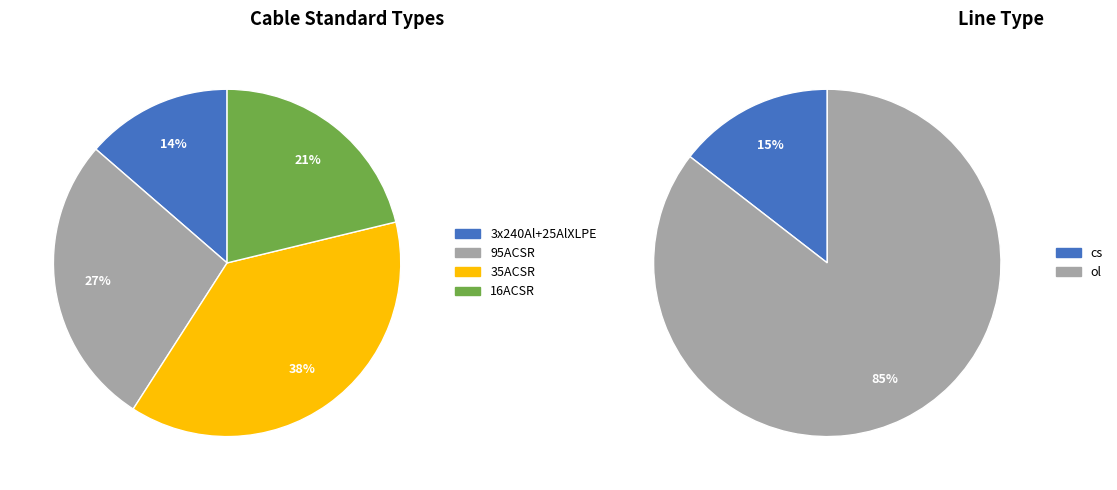

Do 95ACSR and 3x240Al+25AlXLPE together represent more than half of the pie?

No